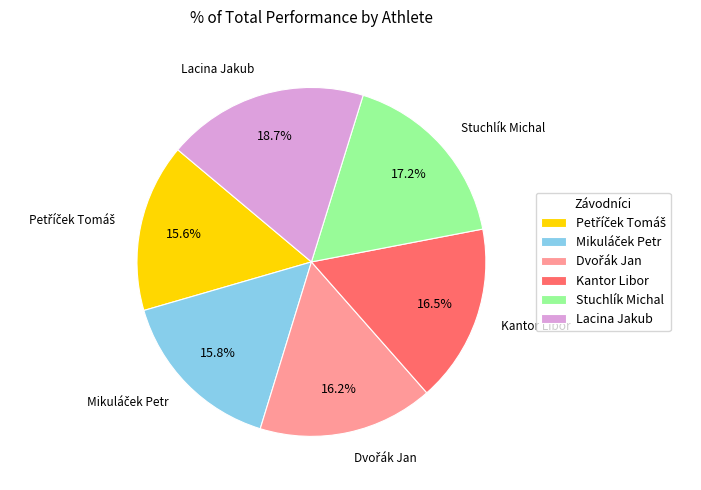

What is the largest slice in the pie chart?

Lacina Jakub